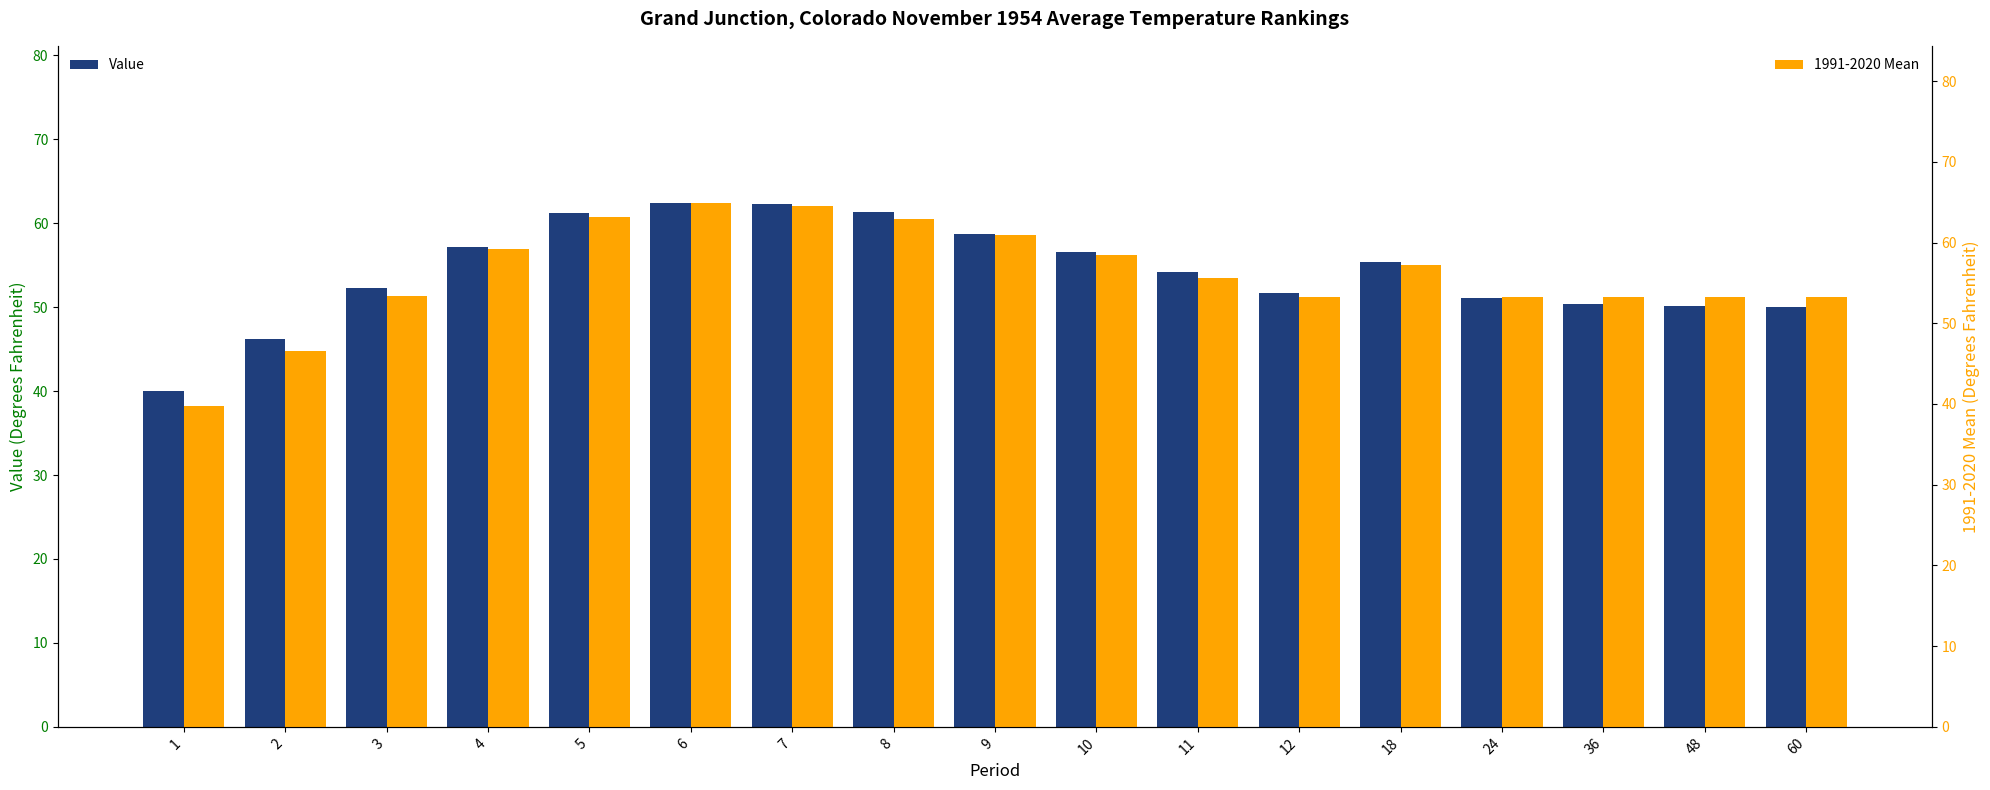

What are all the series names shown in the legend?

Value, 1991-2020 Mean